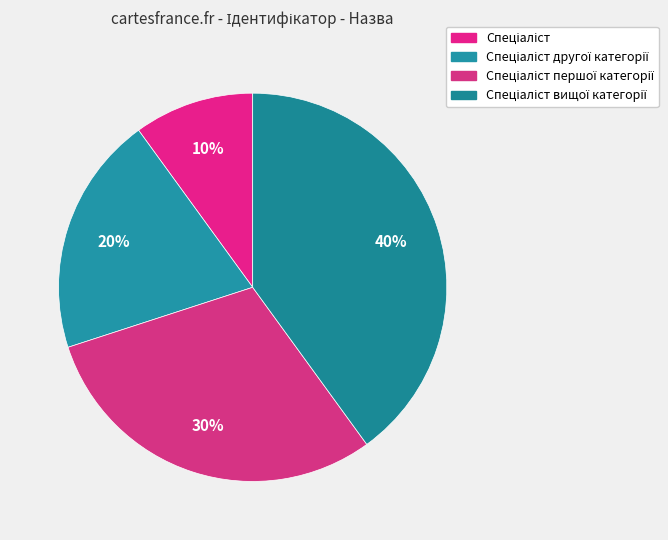

Is it true that Спеціаліст вищої категорії is 40% of the pie?

True